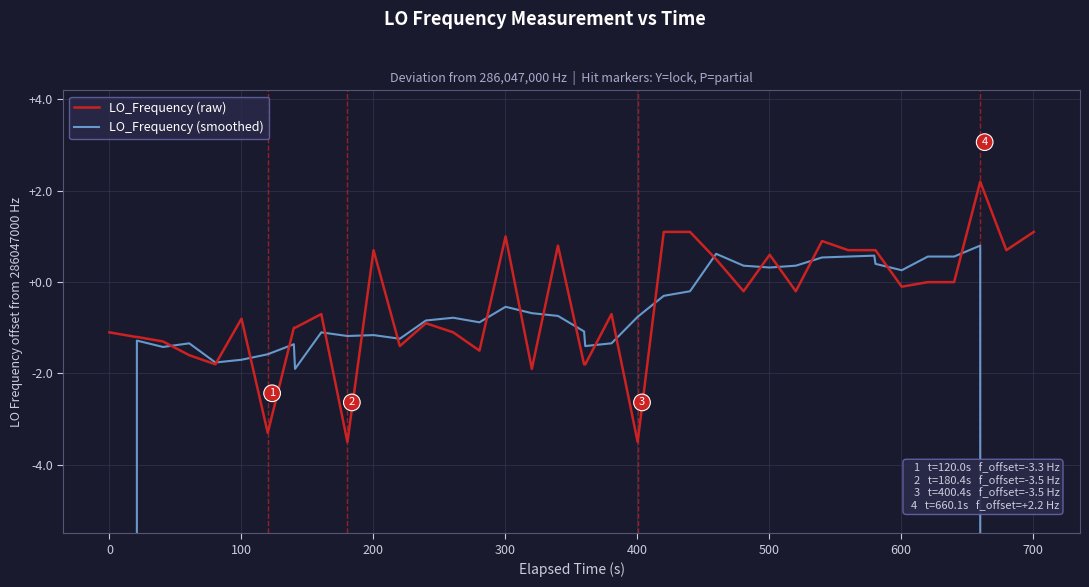

True or false: LO_Frequency (raw) has more than 2 points higher than both neighbors.

True